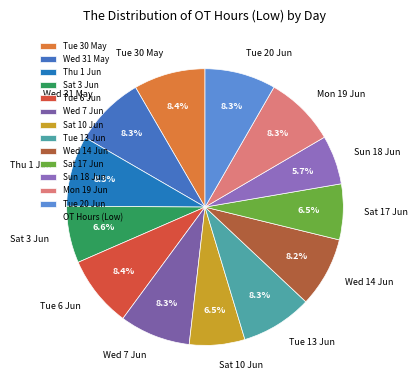

What percentage is NOT represented by Sat 17 Jun?

93.5%